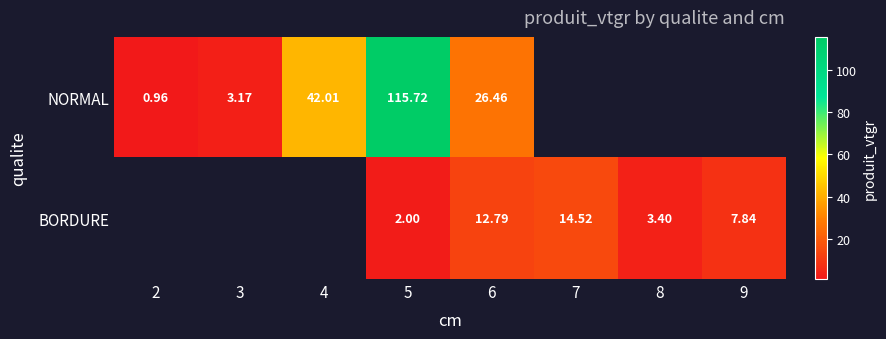

Is the value of BORDURE at 8 greater than the value of NORMAL at 2?

Yes